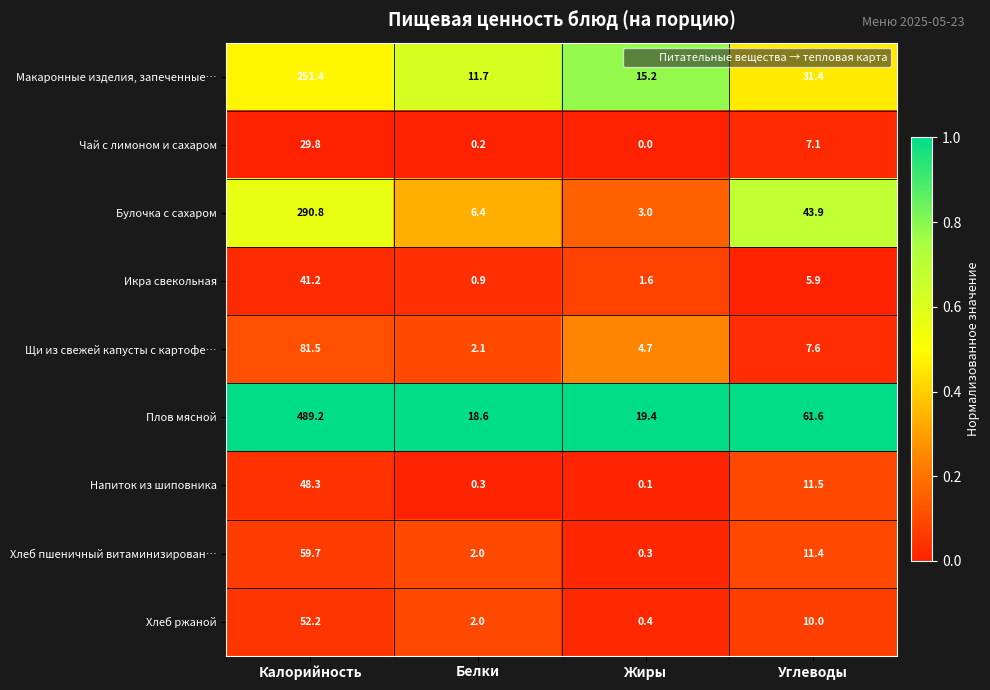

Which series has the largest total across all categories?

Плов мясной